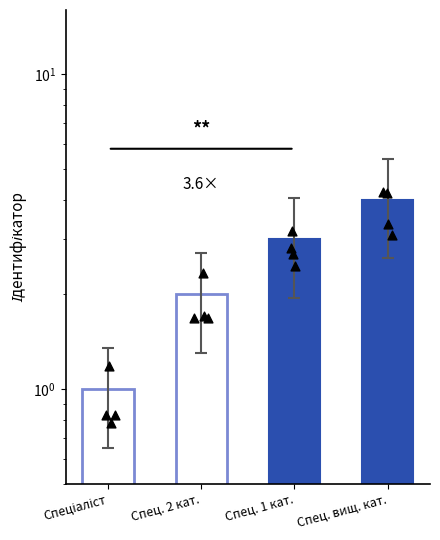

Which has a higher value, Спец. 1 кат. or Спец. вищ. кат.?

Спец. вищ. кат.